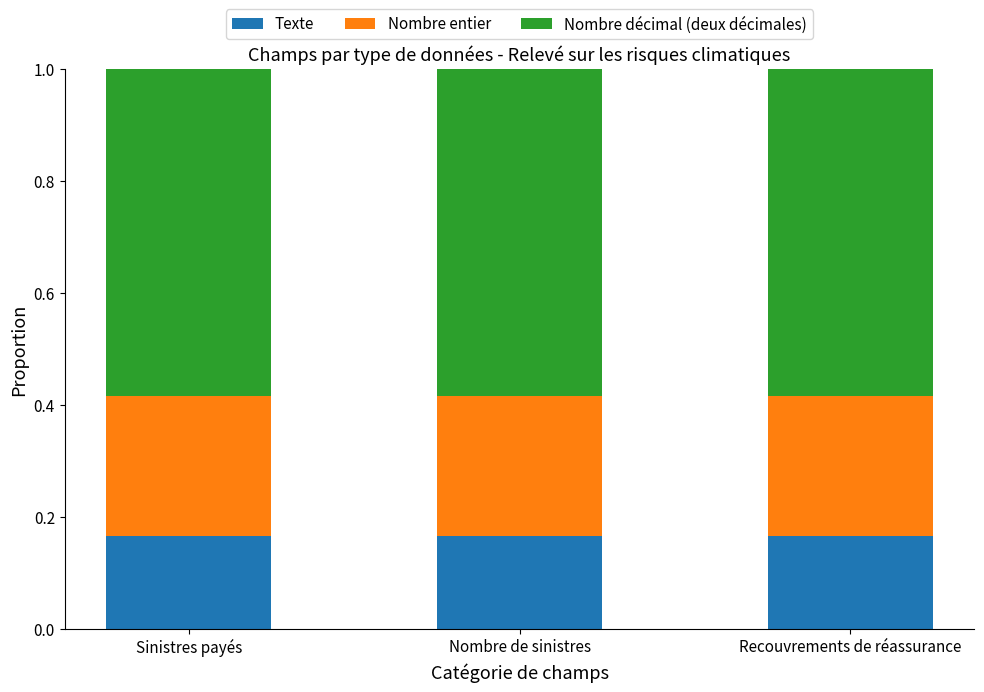

What is the sum of all Texte values?

0.5